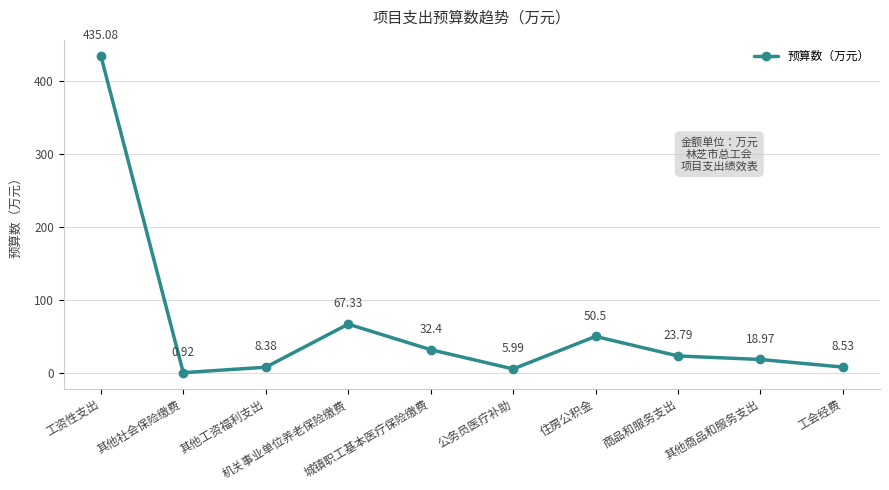

The chart shows a value of 731.0 at 工资性支出. True or false?

False